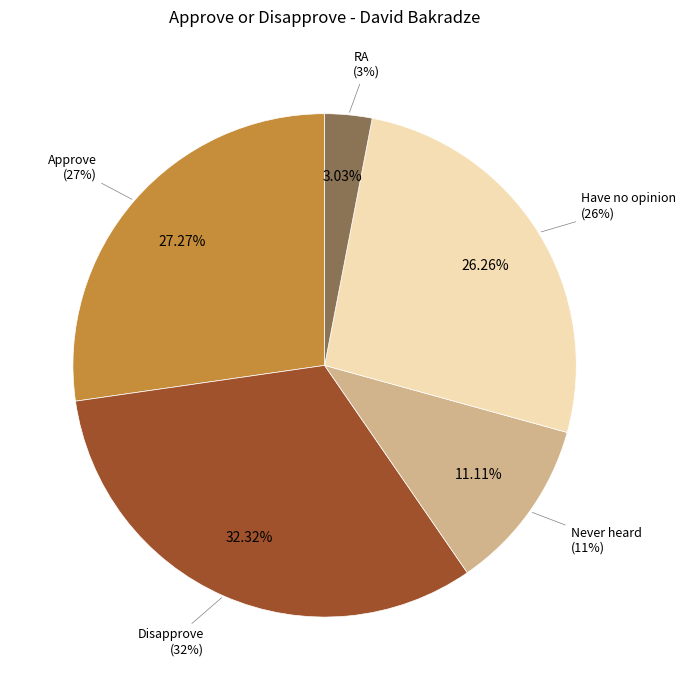

What percentage is the Approve slice, to the nearest percent?

27%